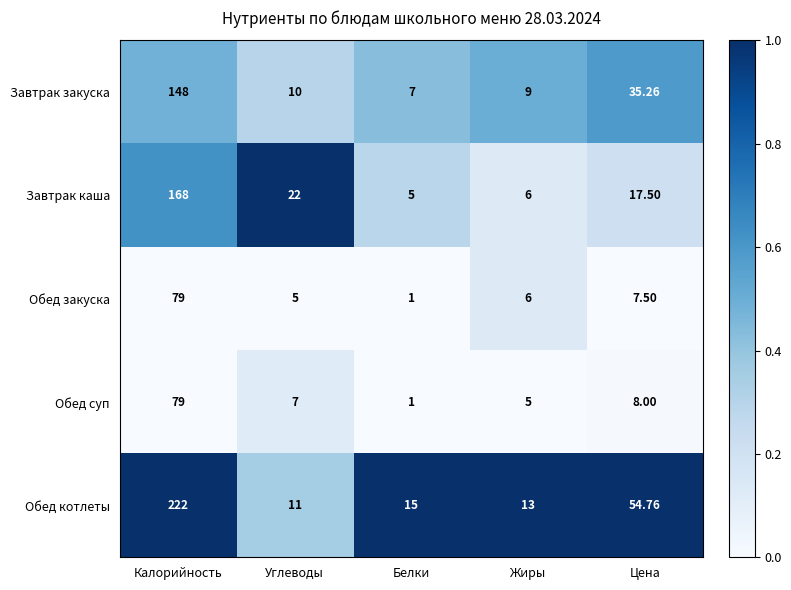

Which label corresponds to the largest value in the chart?

Калорийность